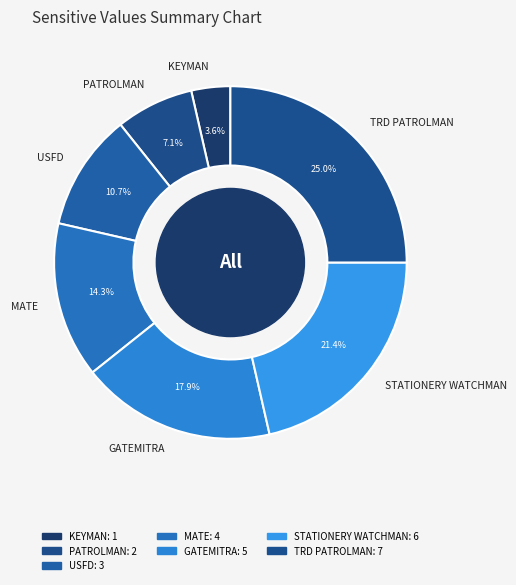

True or false: PATROLMAN accounts for 7% of the total.

True